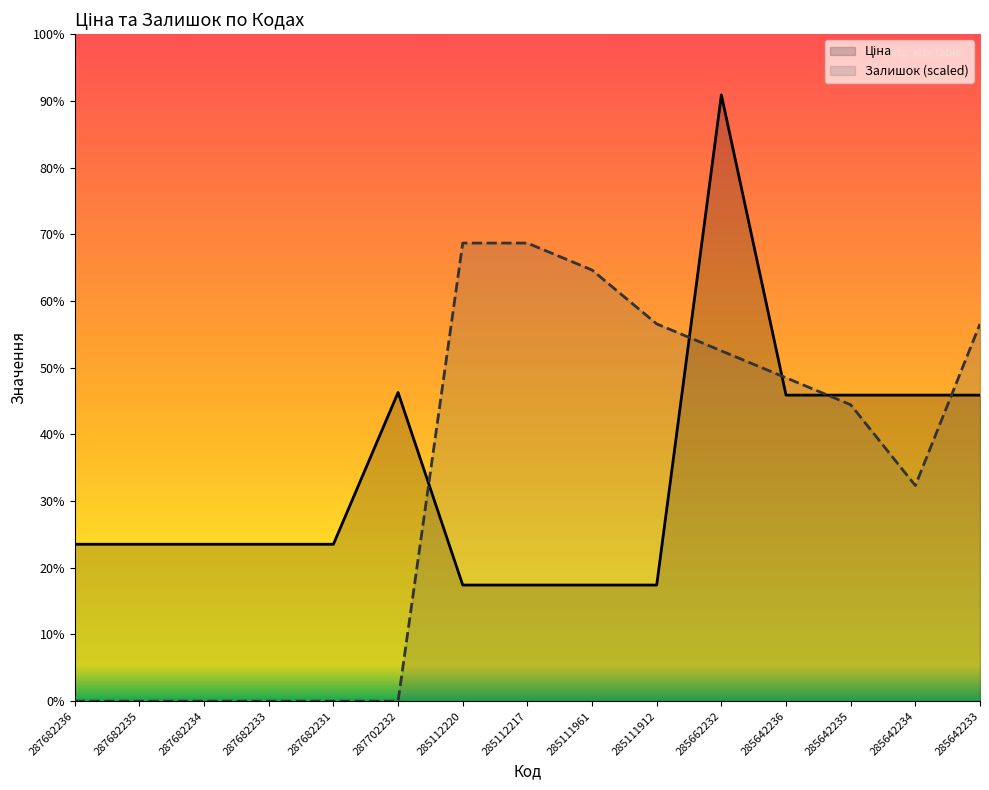

The Залишок series shows 30197.0 at 287682233. True or false?

False